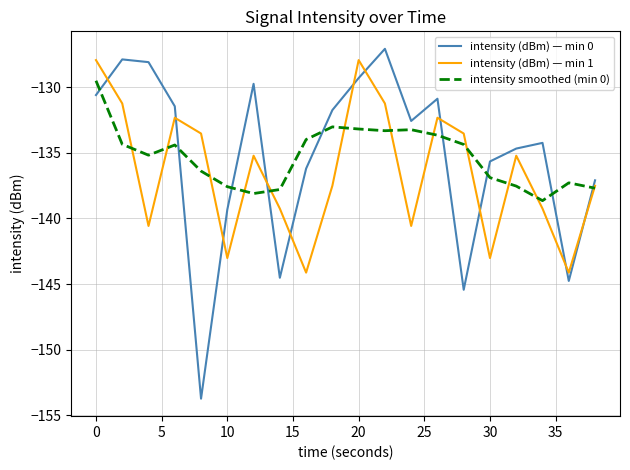

What is the greatest value displayed?

-127.1